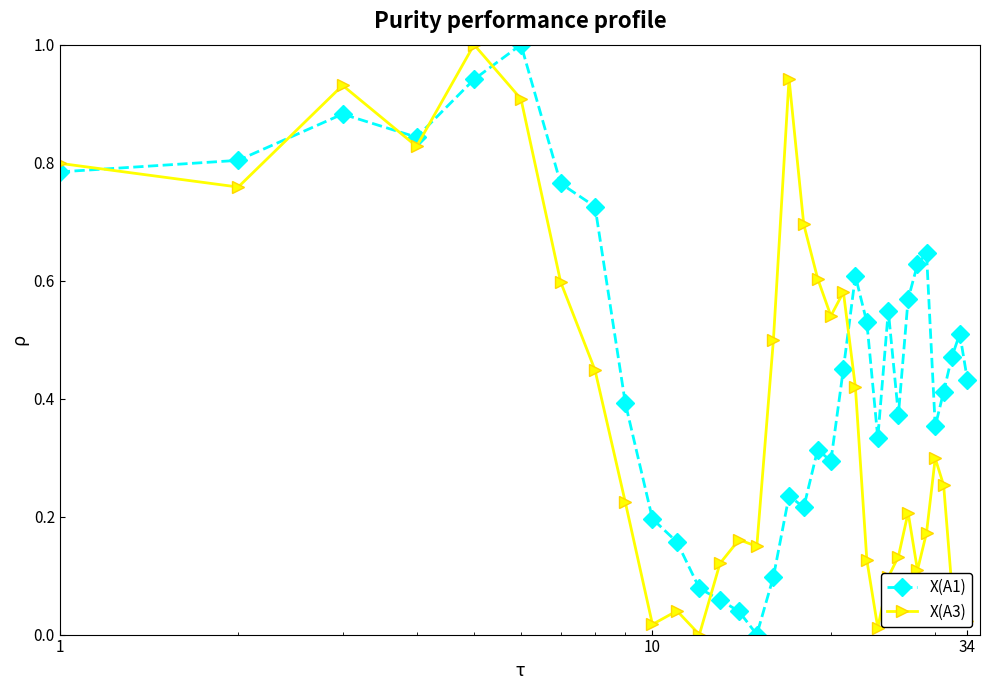

How many interior local valleys does the X(A1) series have?

7